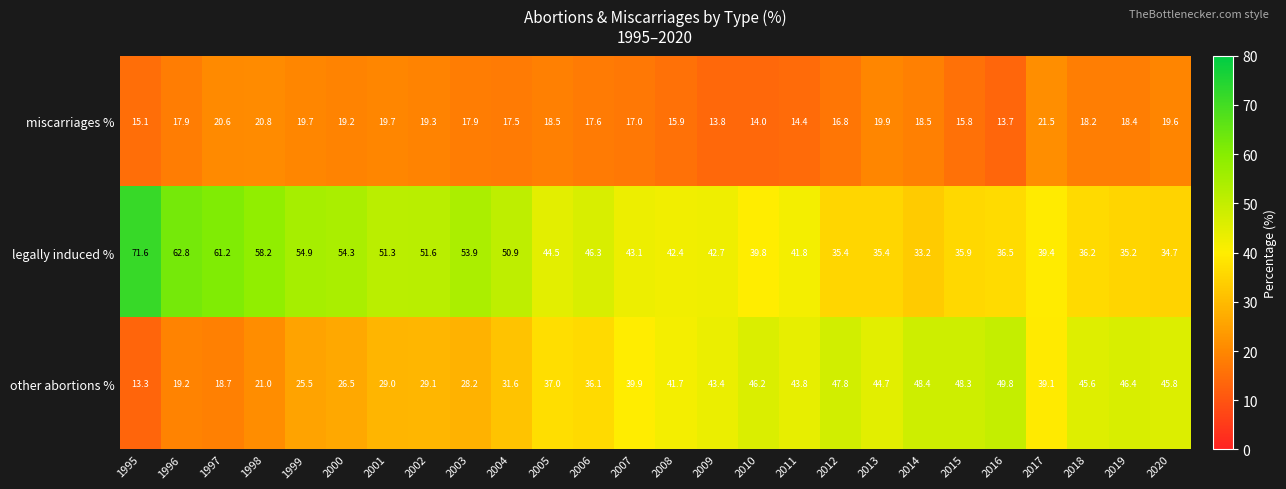

List the series in order of their peak value, lowest first.

miscarriages %, other abortions %, legally induced %